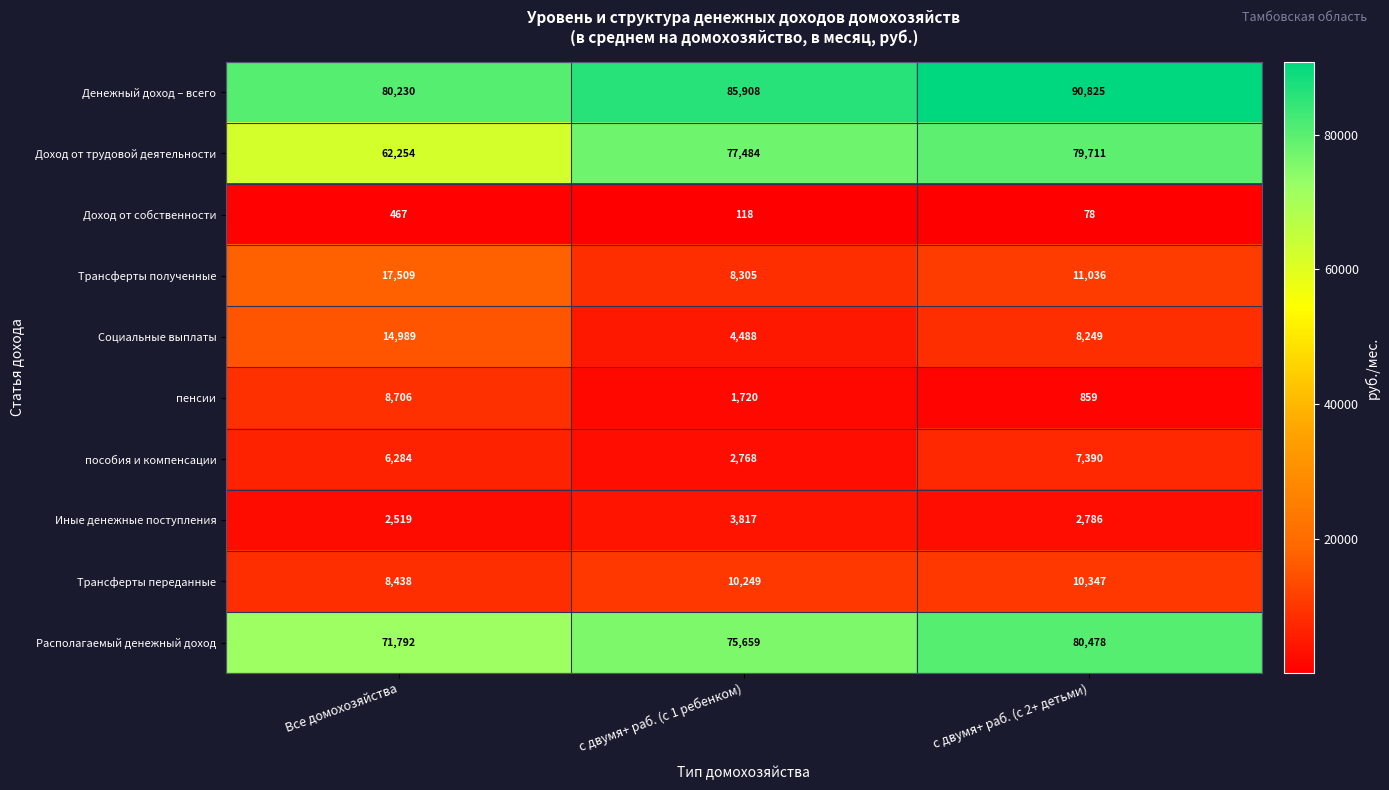

The value of Социальные выплаты at Все домохозяйства is 14989. True or false?

True